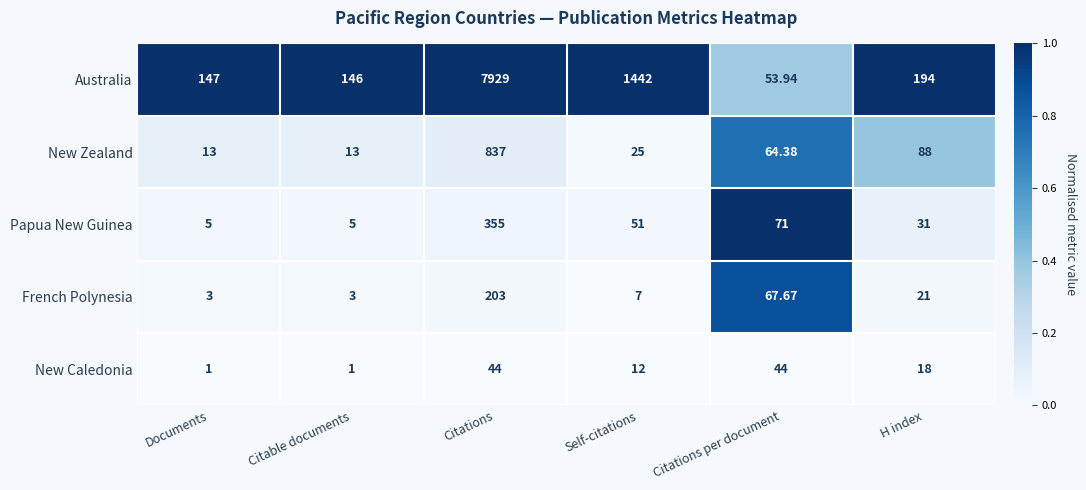

At Citations per document, list the series in order from smallest to largest.

New Caledonia, Australia, New Zealand, French Polynesia, Papua New Guinea